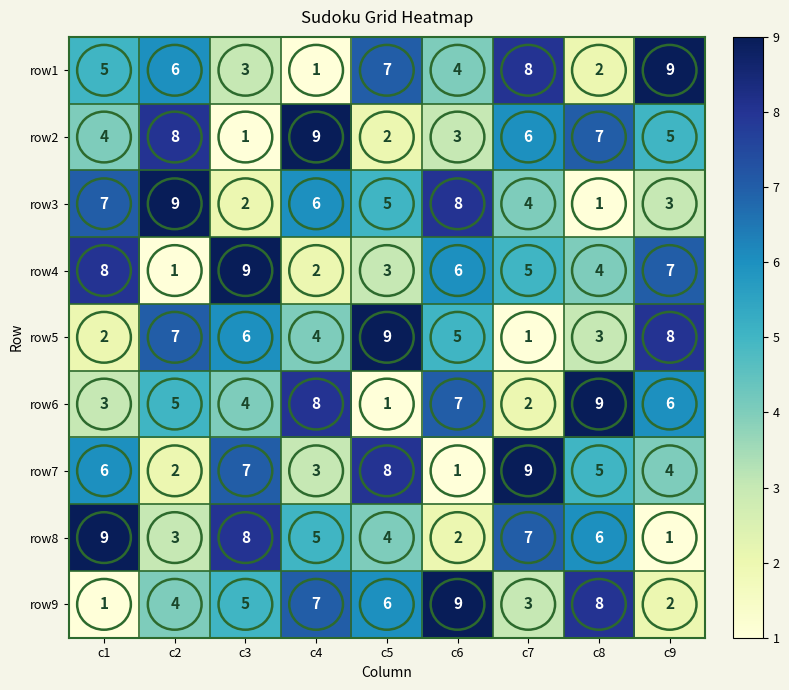

What is the total value across all series at c9?

45